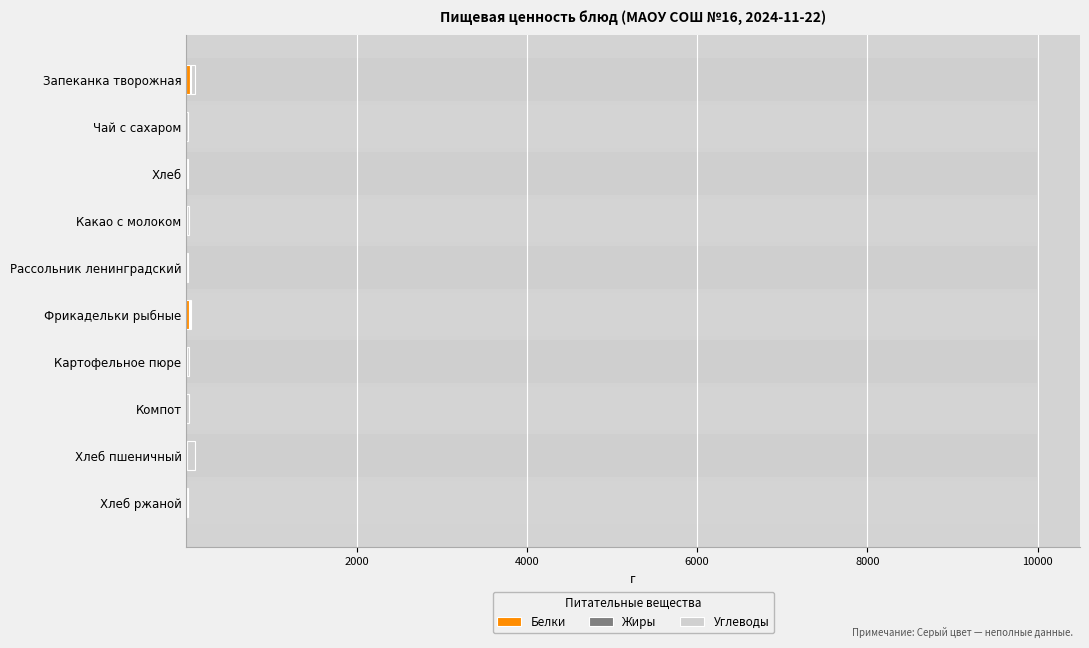

Does the chart contain any negative values?

No